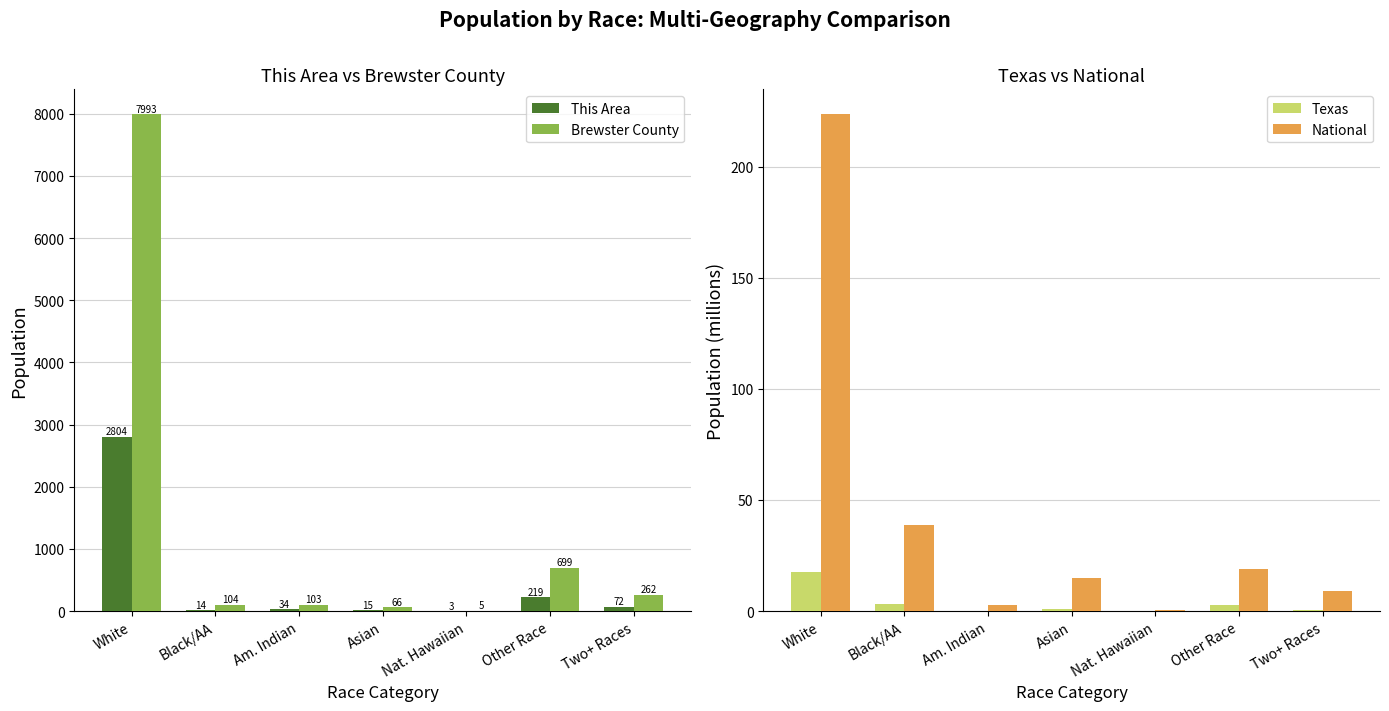

Which category has the highest value across all series?

White